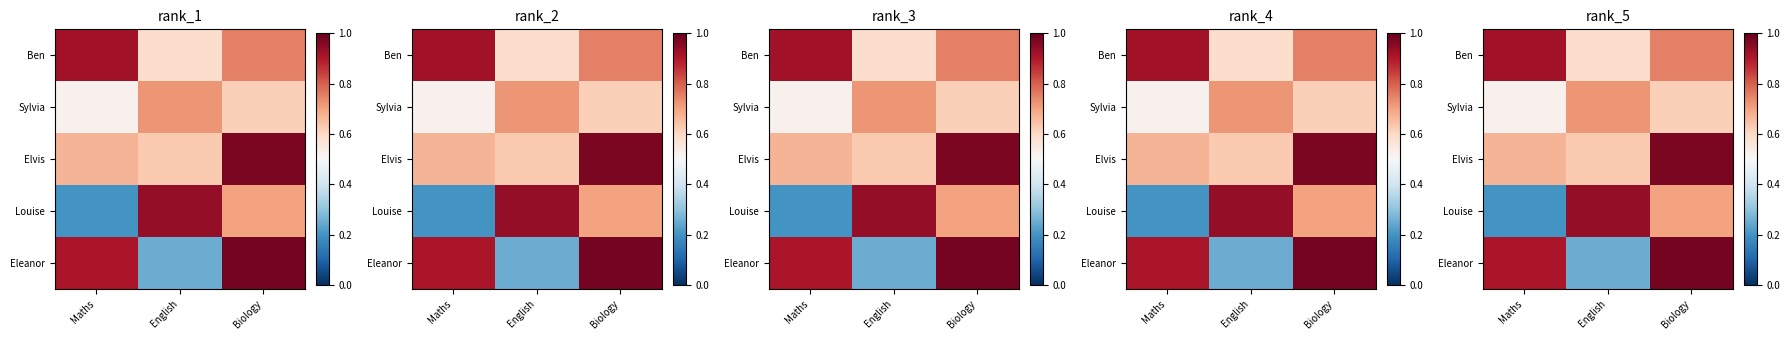

At which label does Sylvia reach its minimum?

Maths